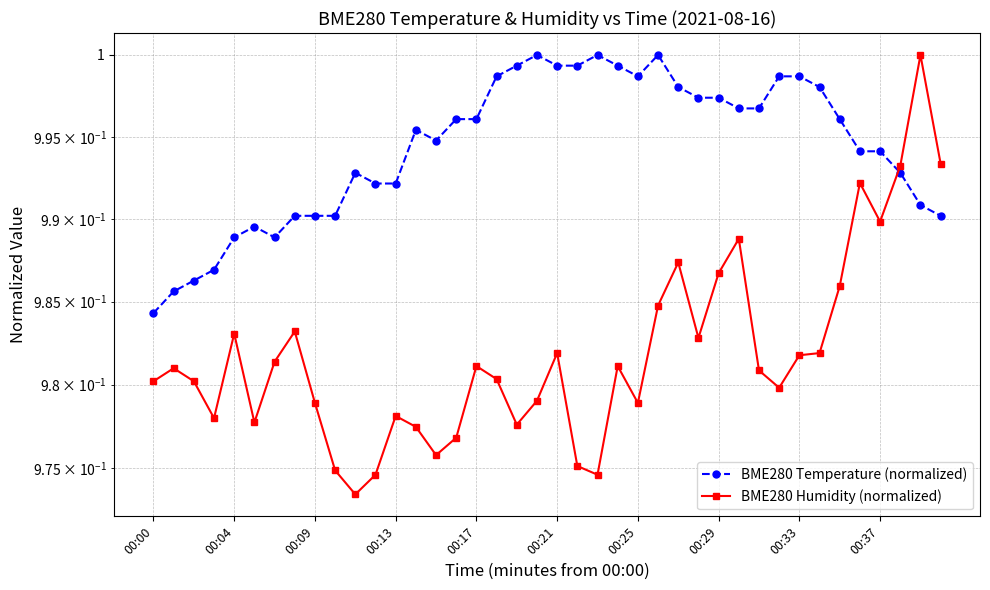

What is the greatest value displayed?

1.0